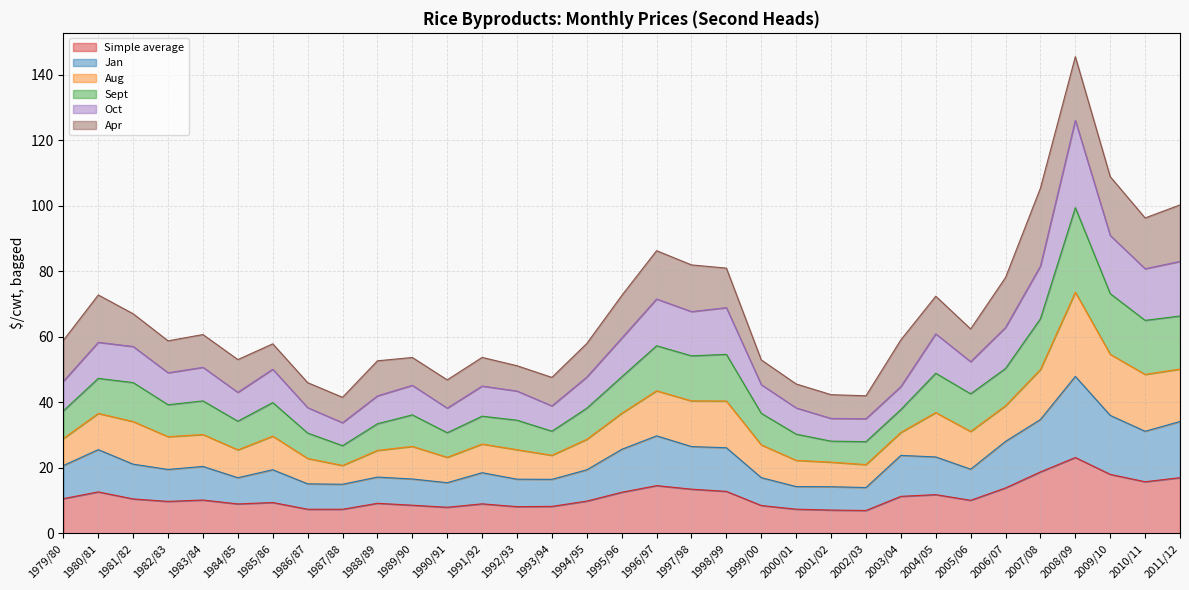

What is the maximum value for Simple average?

23.2